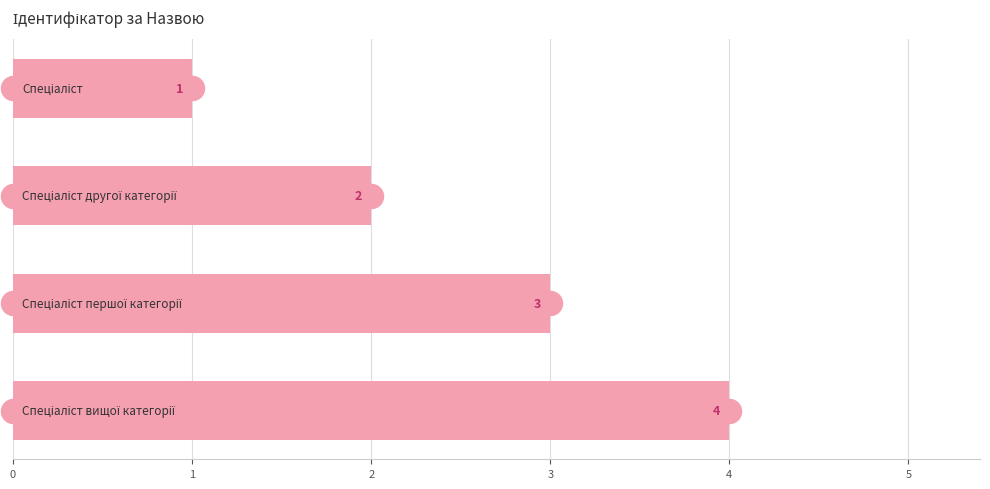

What is the change in value from 0 to 1?

+1